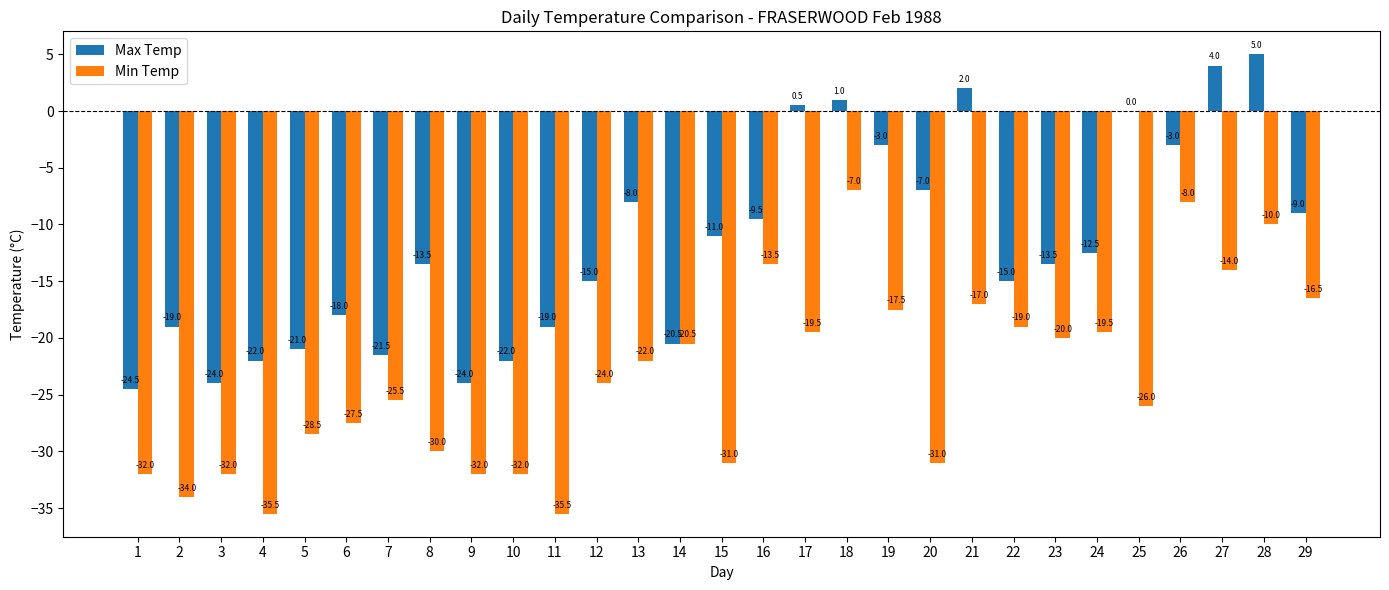

At which label does Max Temp reach its peak?

28